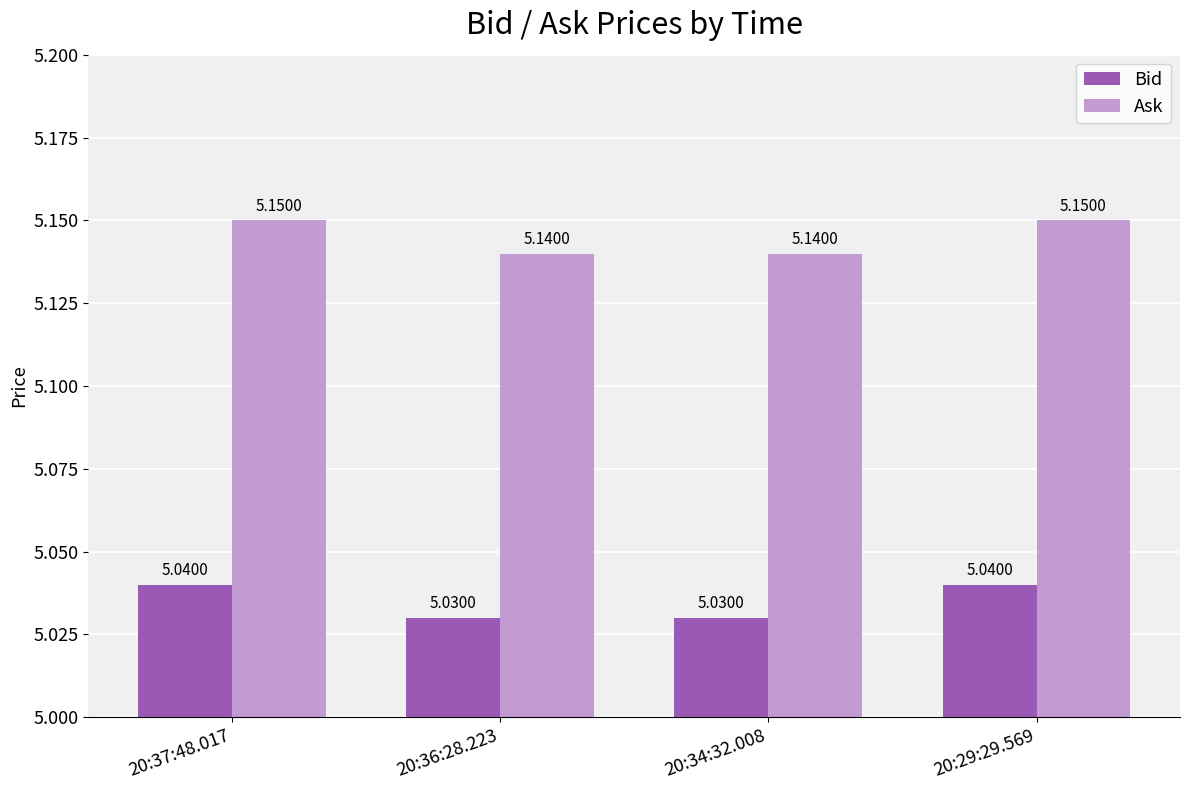

Rank the series by their maximum value, from lowest to highest.

Bid, Ask